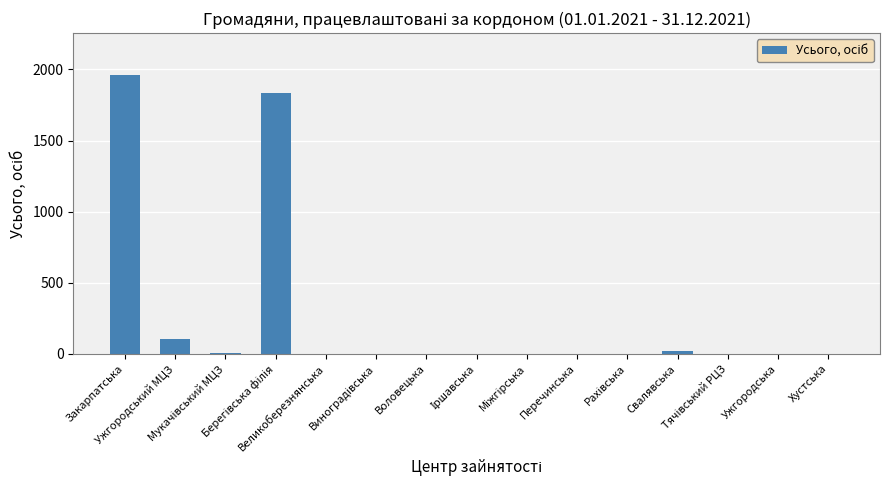

What is the maximum value shown in the chart?

1961